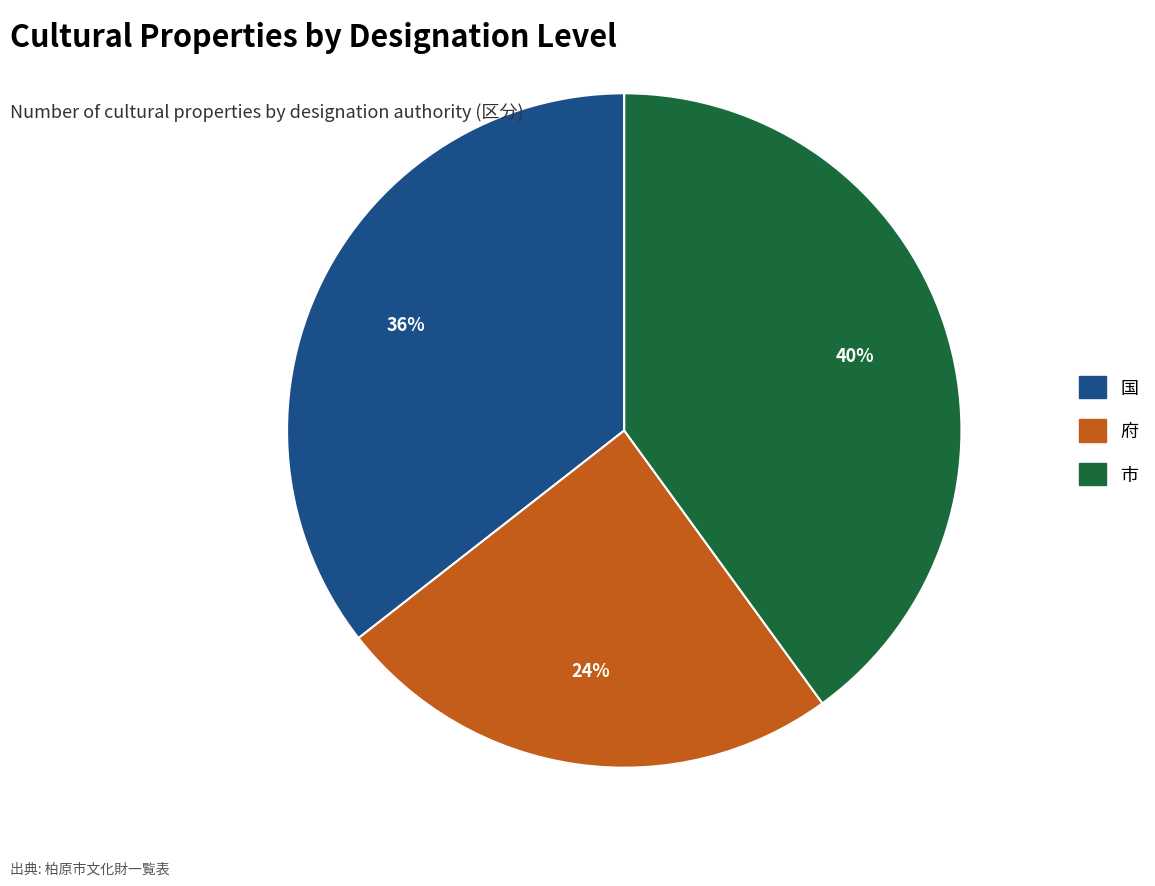

Which category has the smallest portion of the pie?

府